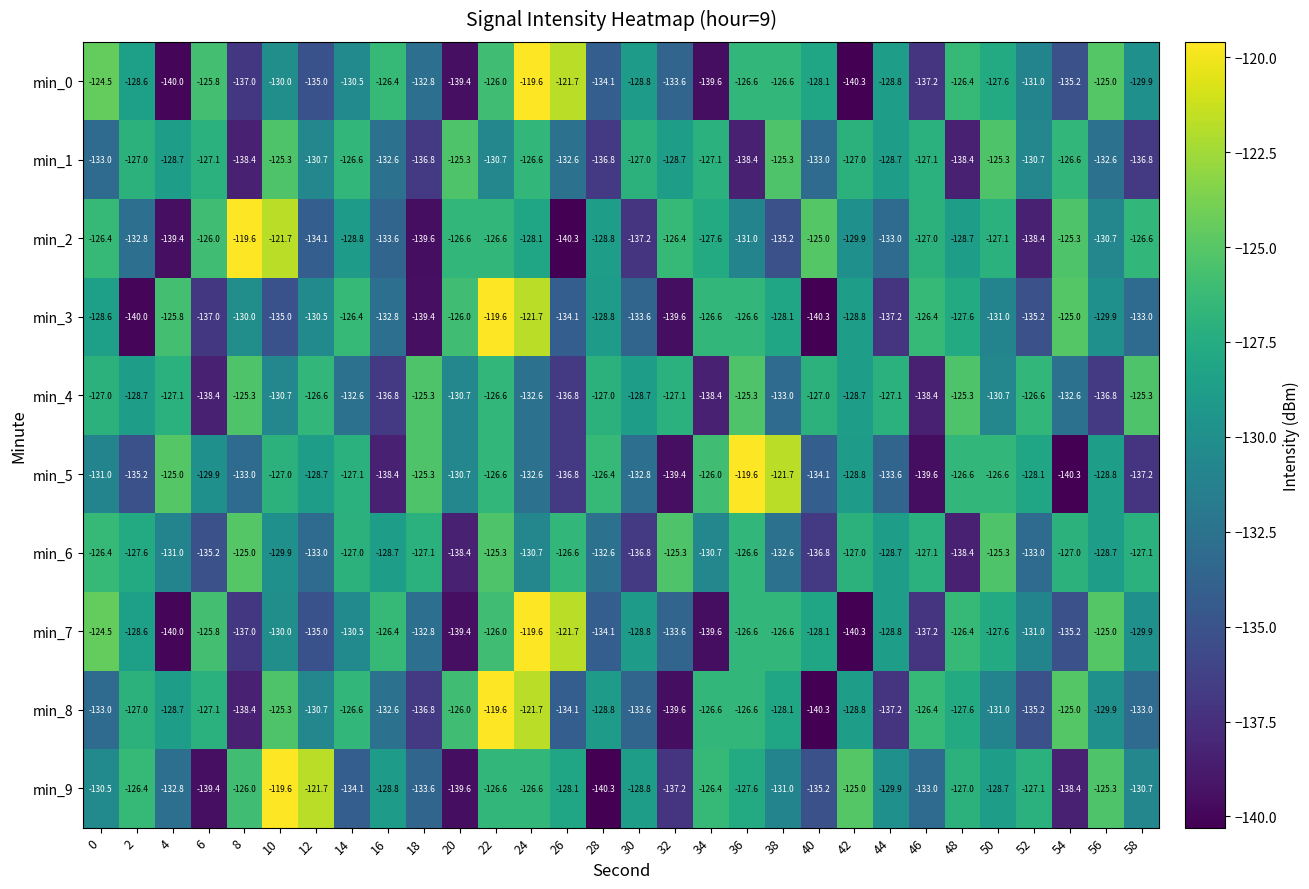

The min_5 series shows -140.3 at 54. True or false?

True